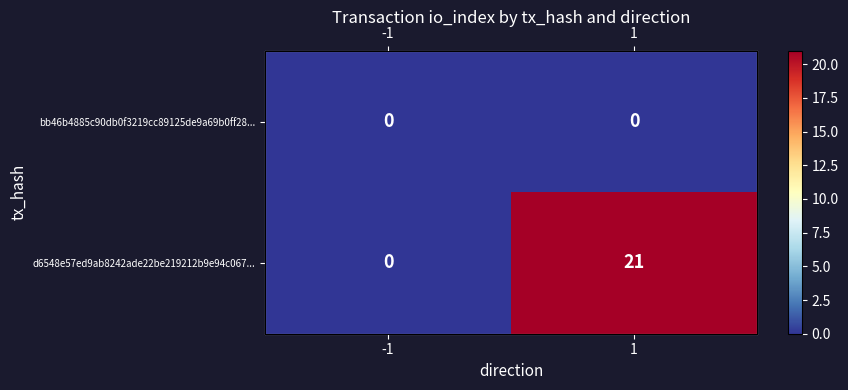

What is the spread (max minus min) of values at 1?

21